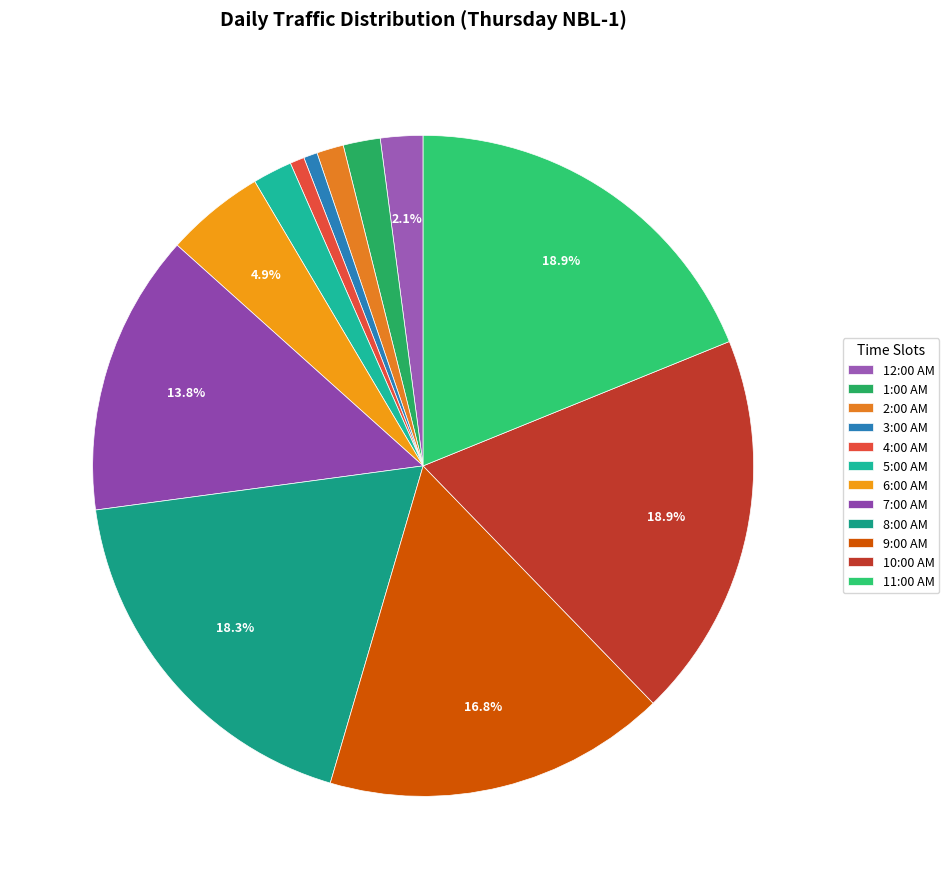

To the nearest percent, what portion does 6:00 AM represent?

5%